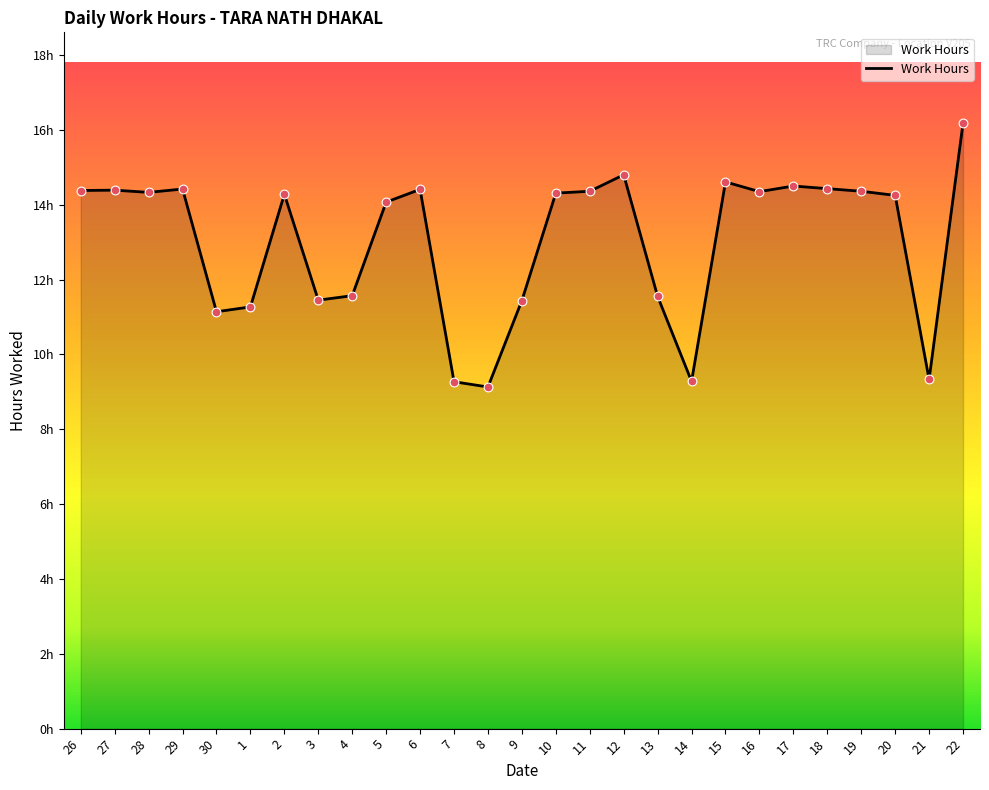

Which has a higher value, 14 or 11?

11